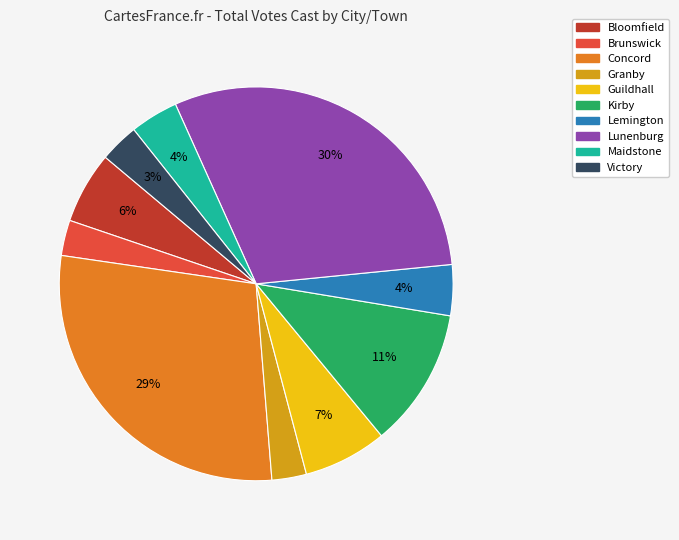

Does Lunenburg represent more than half of the total?

No